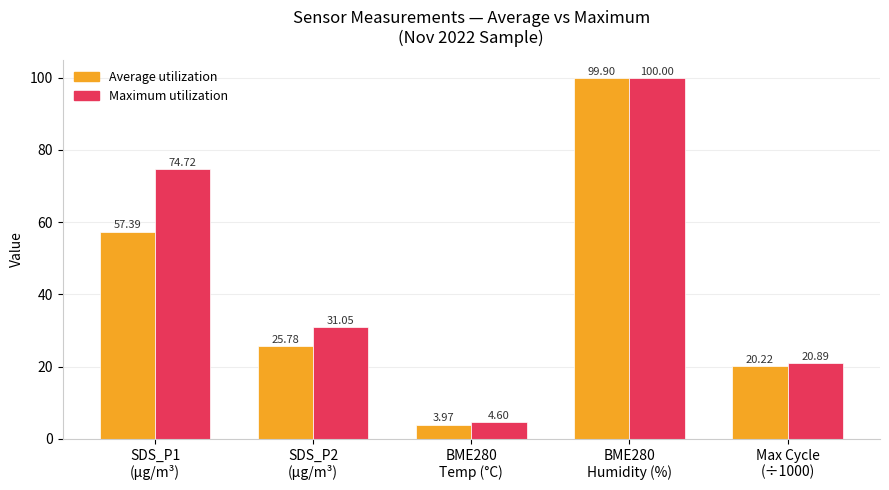

How many values in the Maximum utilization series are below 31?

2